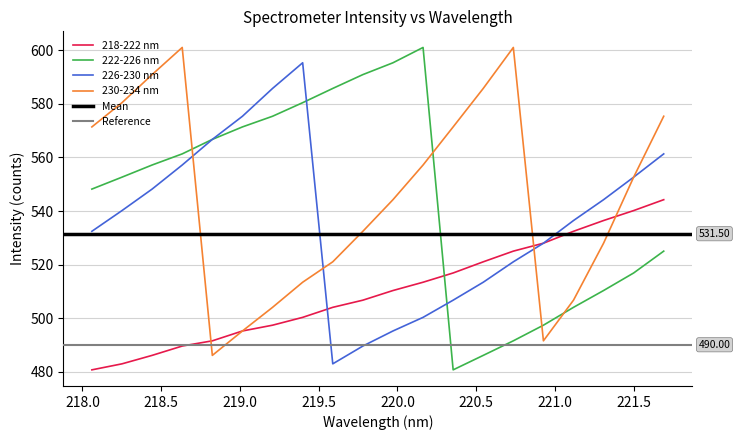

Reading right to left, extract all data points from this chart.

218-222 nm: 544.2	540.2	536.4	532.4	528.0	525.0	521.0	516.8	513.4	510.3	506.7	504.0	500.2	497.3	495.2	491.5	489.5	486.0	482.9	480.6
222-226 nm: 525.0	516.8	510.3	504.0	497.3	491.5	486.0	480.6	601.1	595.4	591.0	585.8	580.5	575.4	571.4	566.8	561.4	557.2	552.7	548.2
226-230 nm: 561.4	552.7	544.2	536.4	528.0	521.0	513.4	506.7	500.2	495.2	489.5	482.9	595.4	585.8	575.4	566.8	557.2	548.2	540.2	532.4
230-234 nm: 575.4	552.7	528.0	506.7	491.5	601.1	585.8	571.4	557.2	544.2	532.4	521.0	513.4	504.0	495.2	486.0	601.1	591.0	580.5	571.4